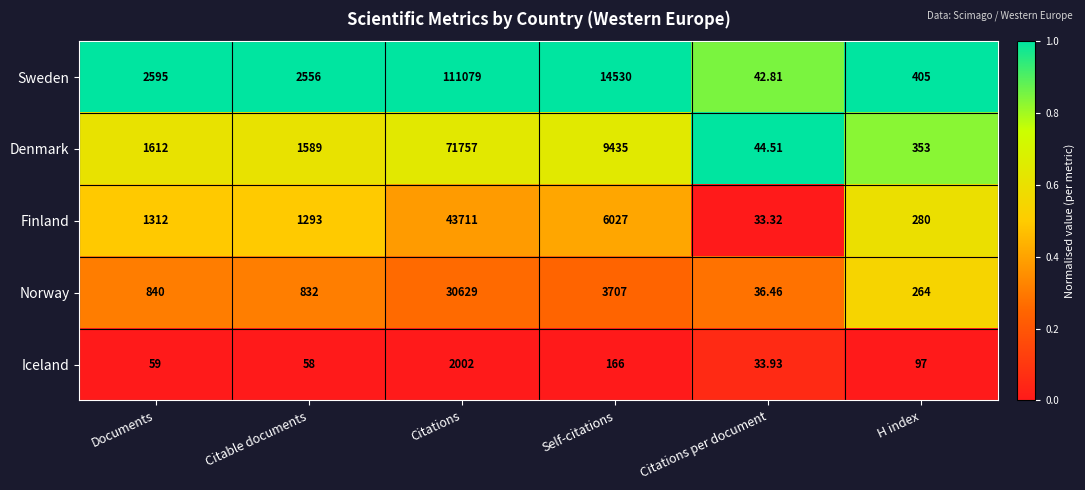

Which series has the largest total across all categories?

Sweden